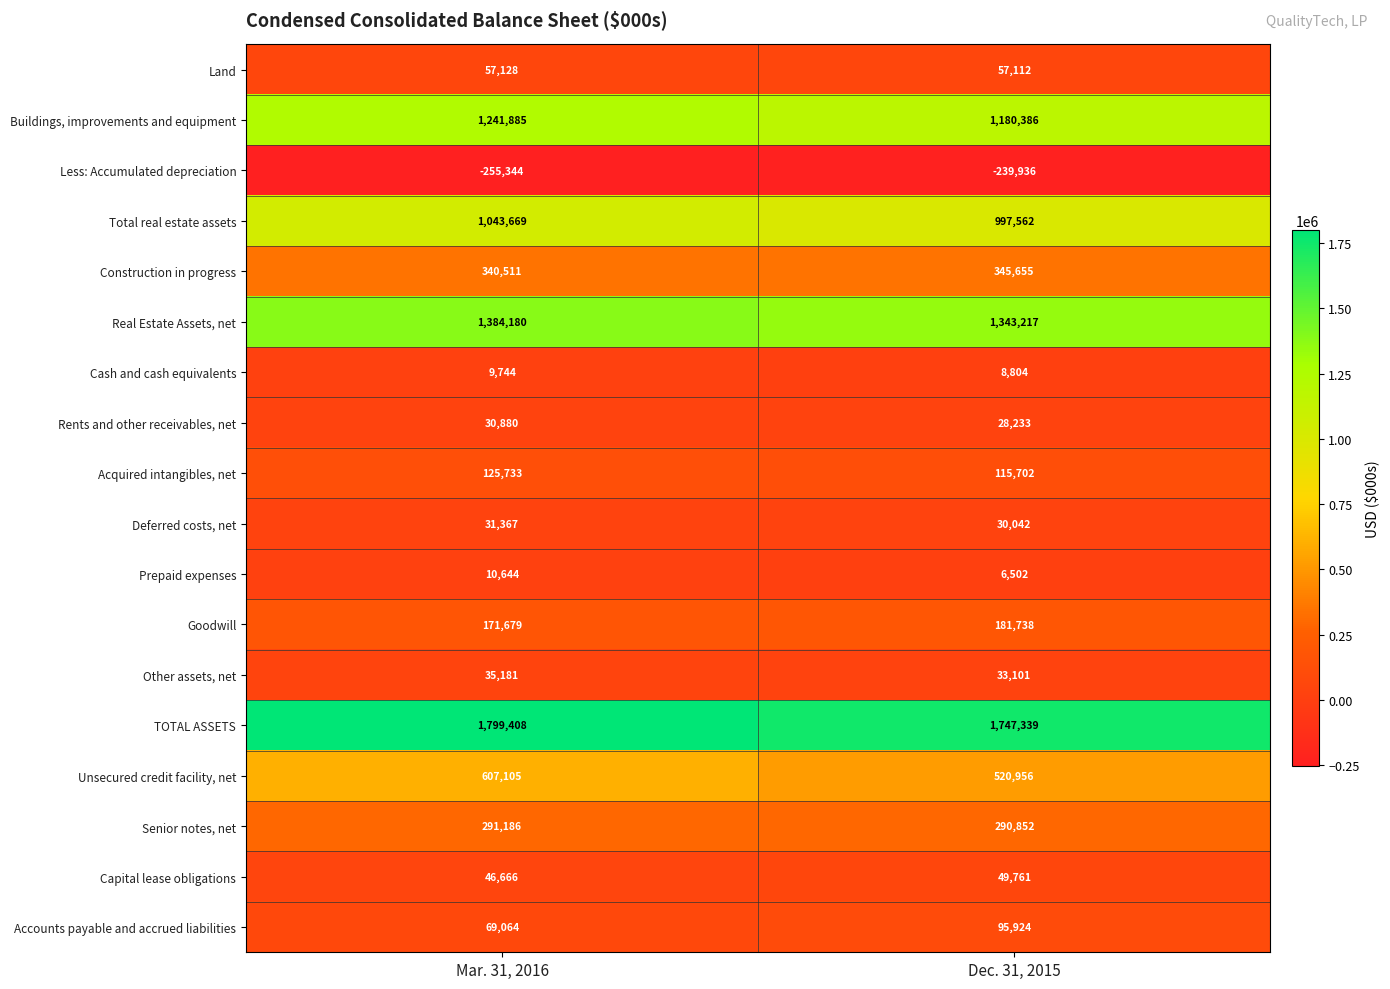

What is the sum of all Buildings, improvements and equipment values?

2422271